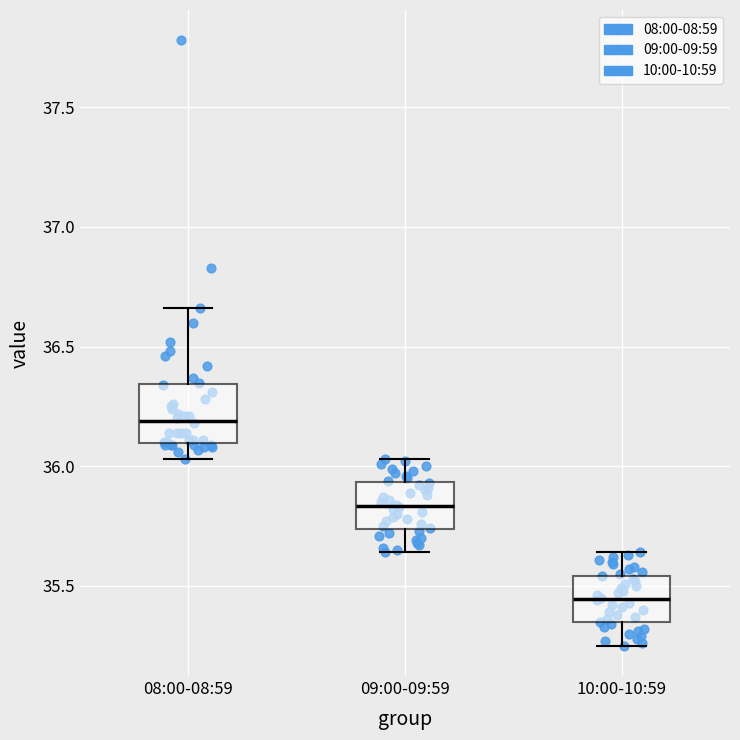

Where does the upper whisker of the box for 08:00-08:59 end on the y-axis? The values are not printed on the chart, so give them approximately, as read against the axis.

36.65